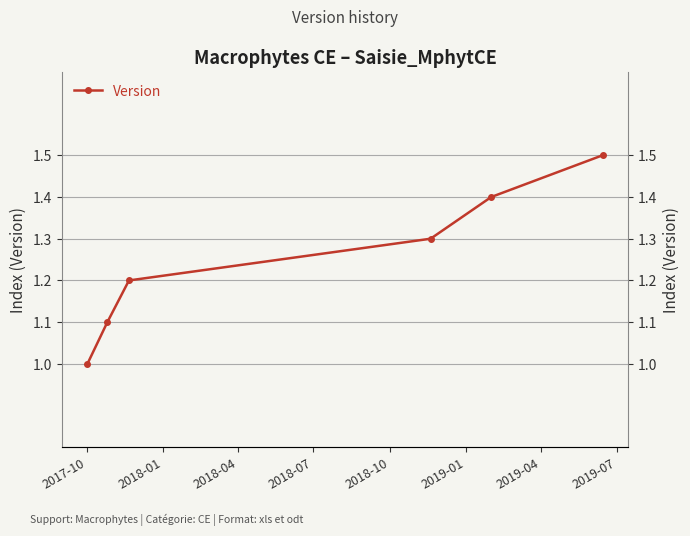

What is the sum of the values at 2018-01 and 2018-10?

2.5